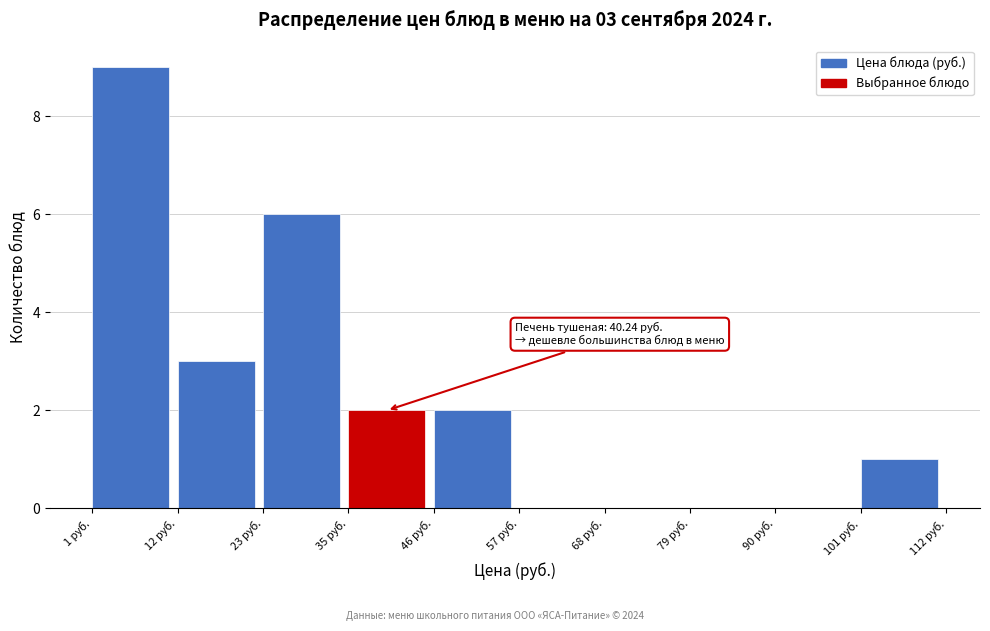

Which range on the x-axis has the tallest bar?

2 to 12